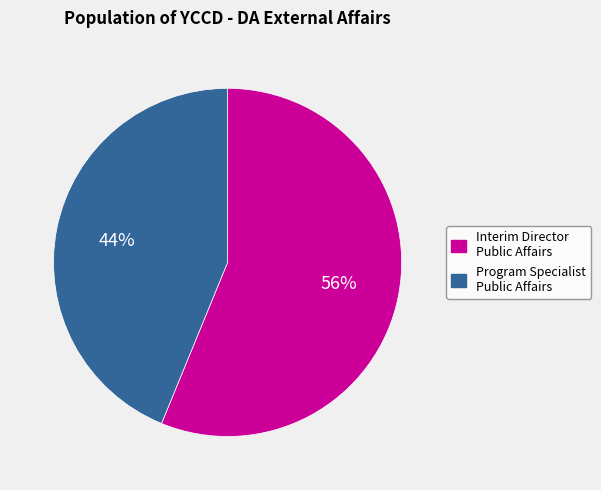

To the nearest percent, what is the average slice percentage?

50%